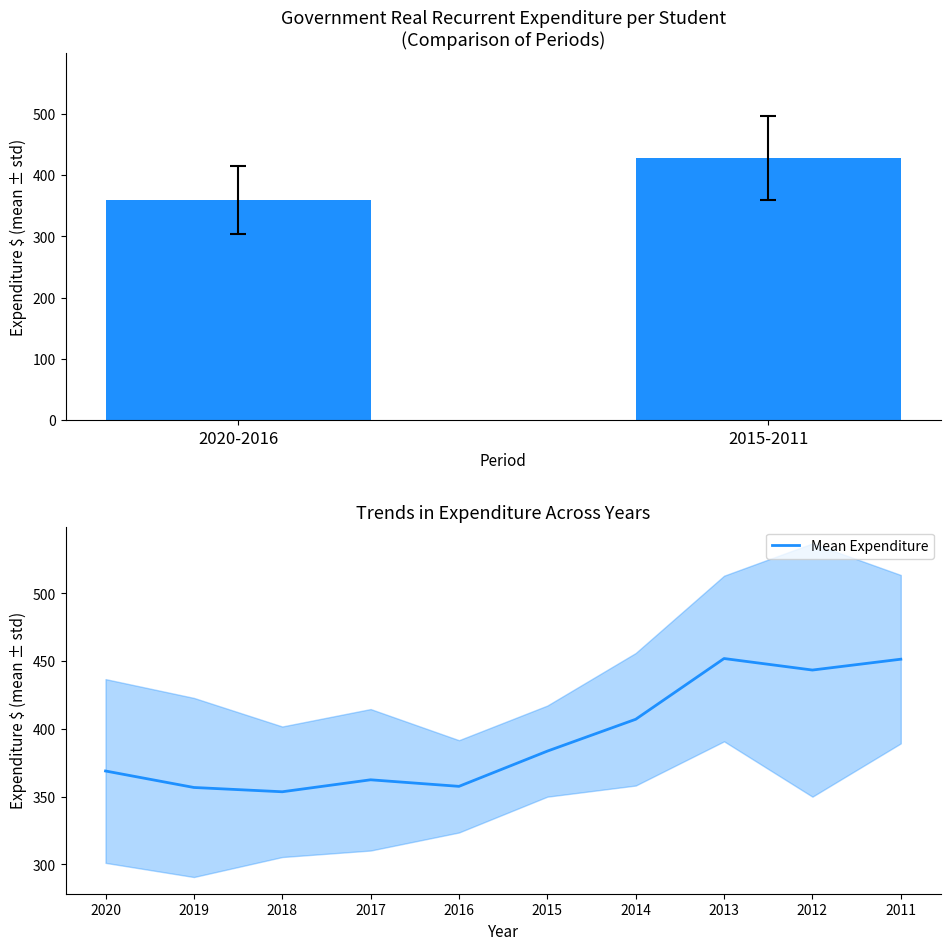

How many categories are shown in the chart?

10